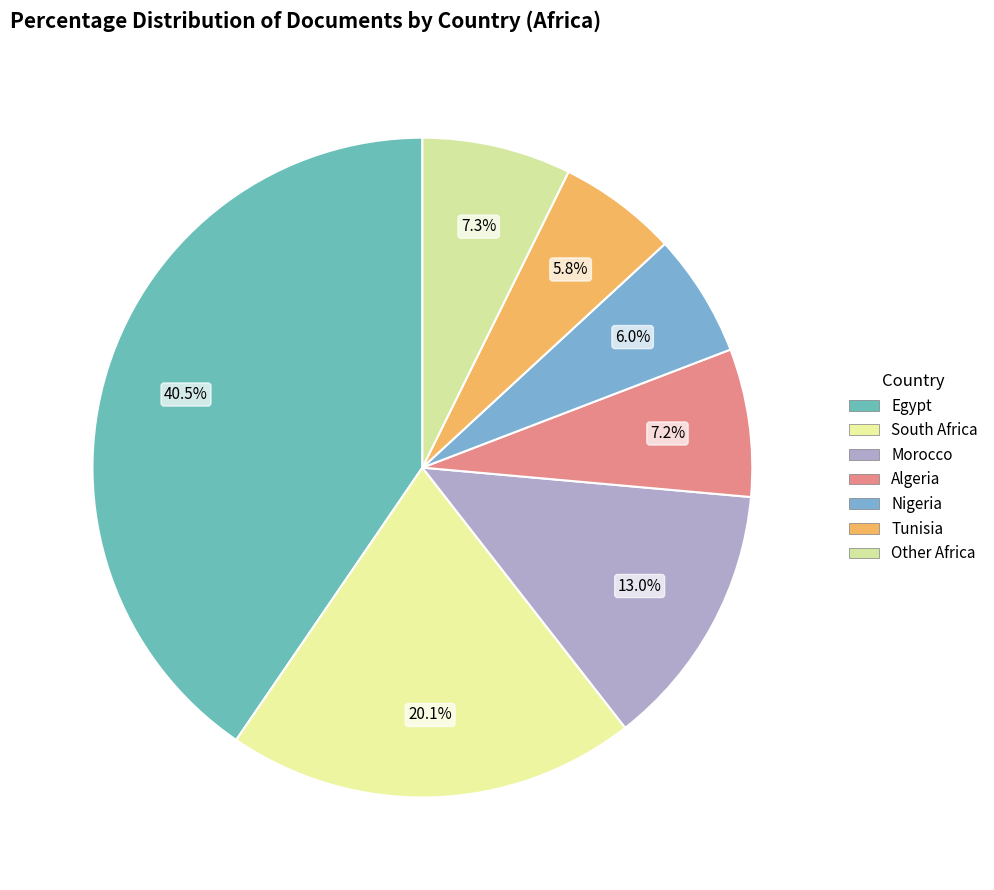

Count the number of slices in the pie.

7